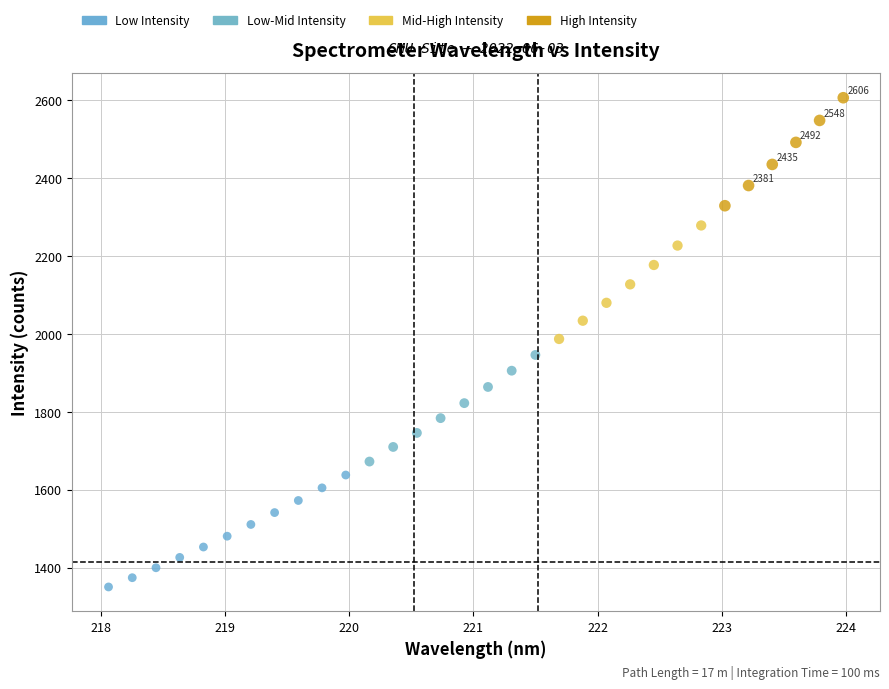

What is the range of X values (max minus min)?

5.9